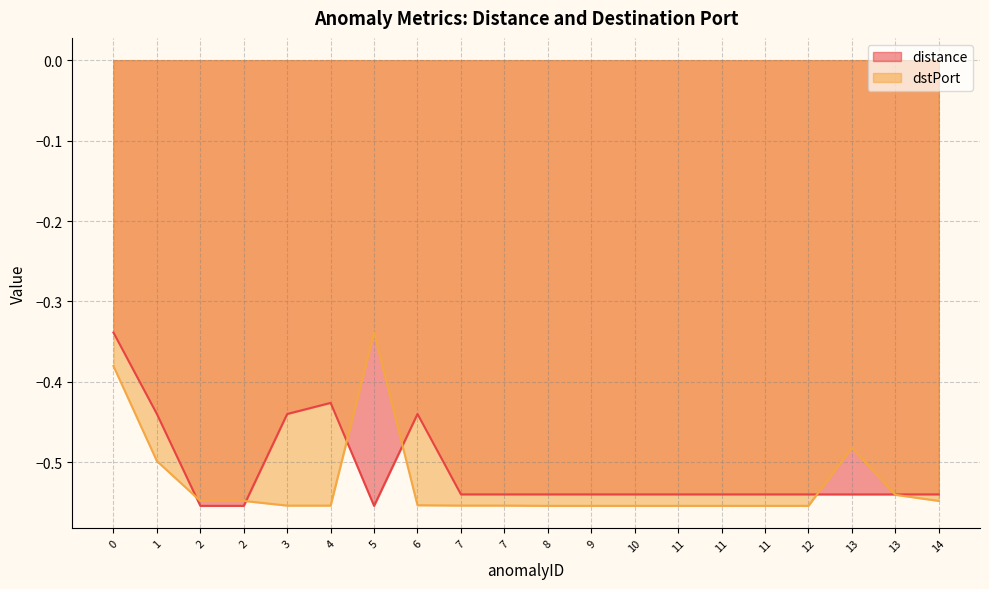

How many interior local valleys does the distance series have?

1